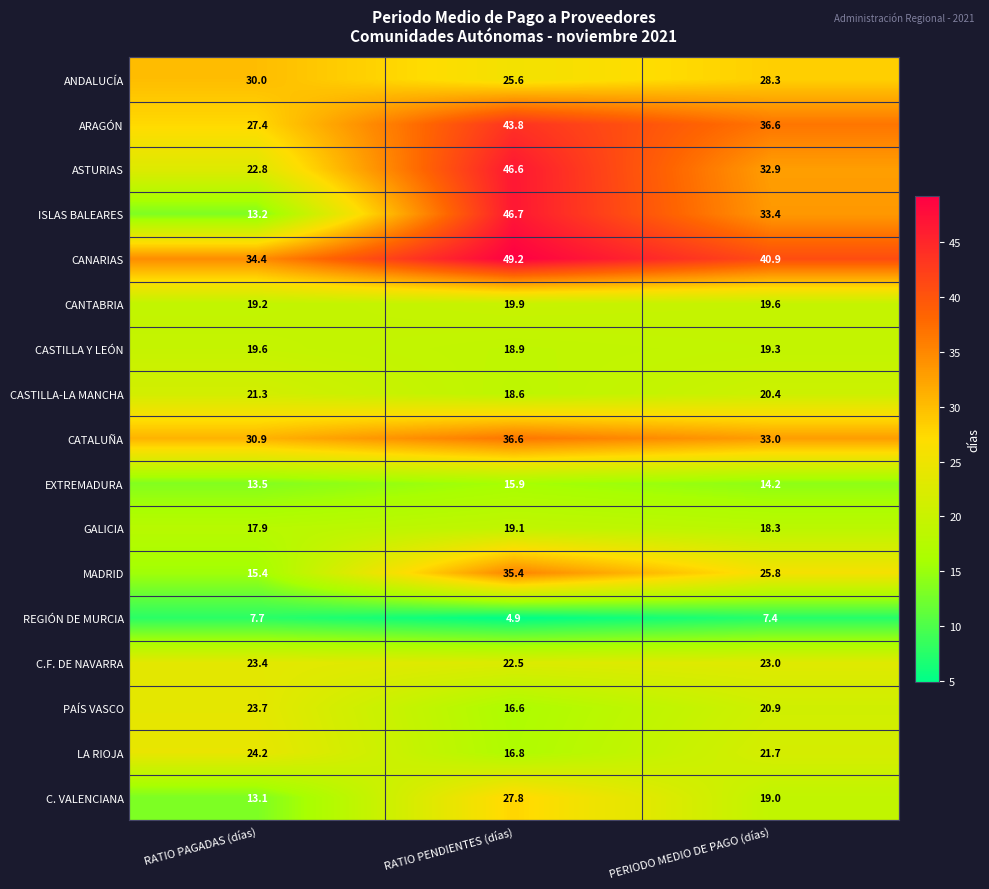

What is the smallest value displayed?

4.9